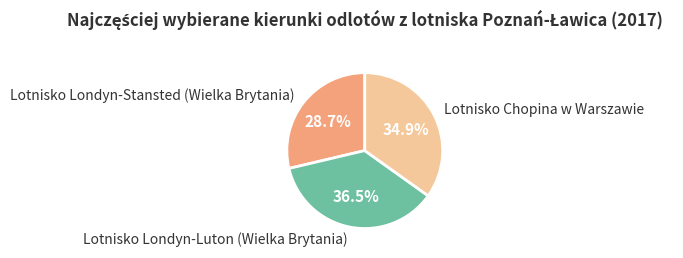

Combined, what portion of the pie is Lotnisko Londyn-Luton (Wielka Brytania) and Lotnisko Londyn-Stansted (Wielka Brytania)?

65.1%